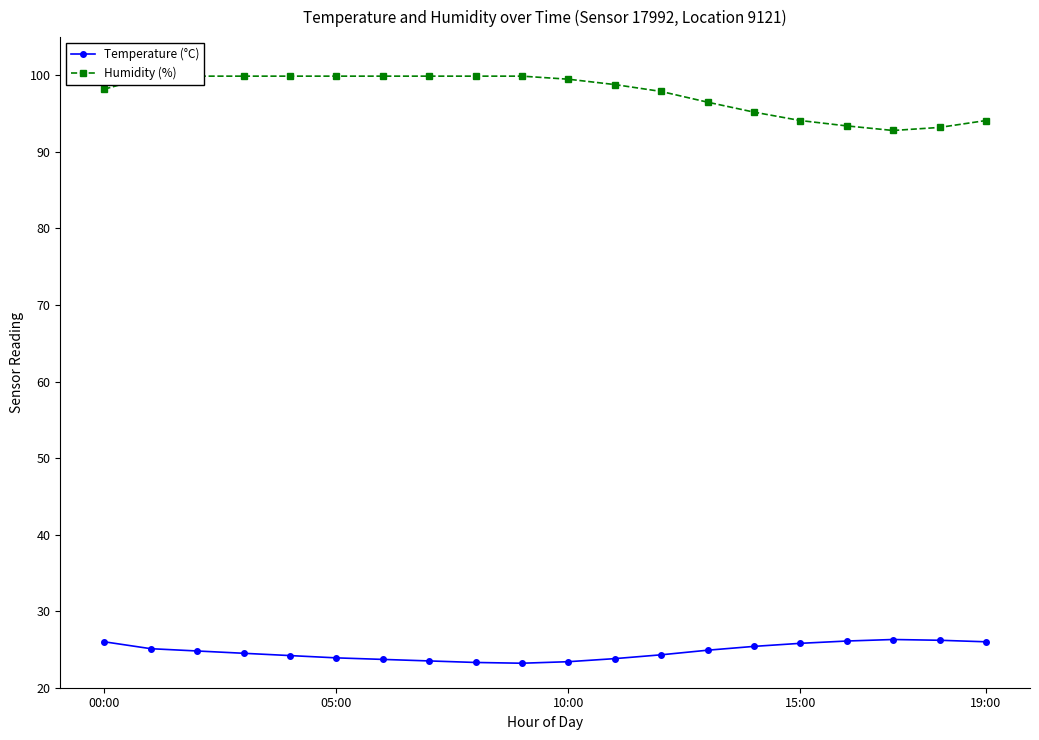

At how many categories does at least one series exceed 64?

20